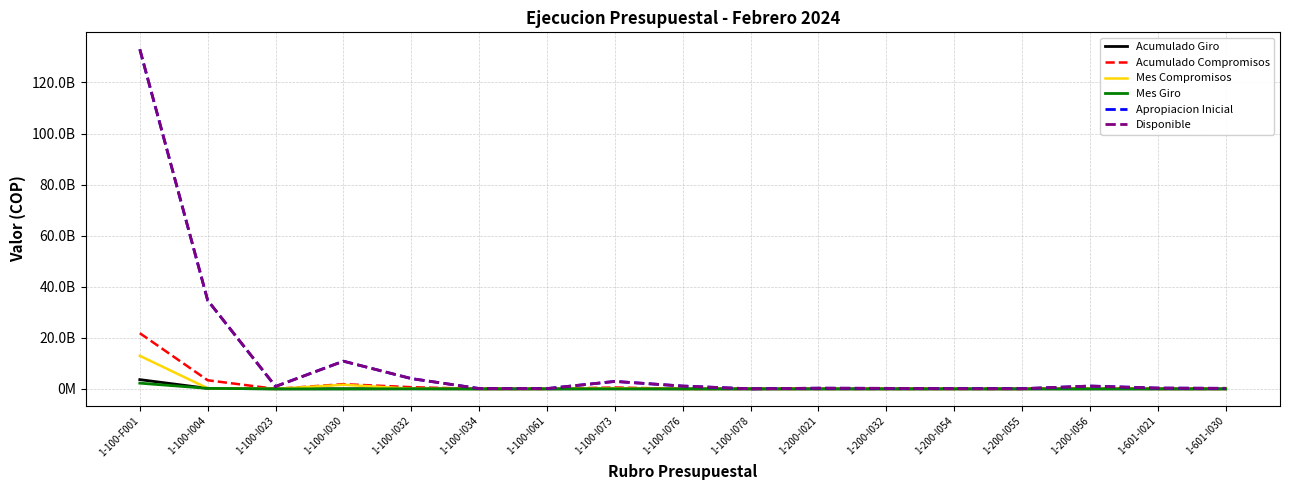

Which category has the highest value in the Mes Compromisos series?

1-100-F001